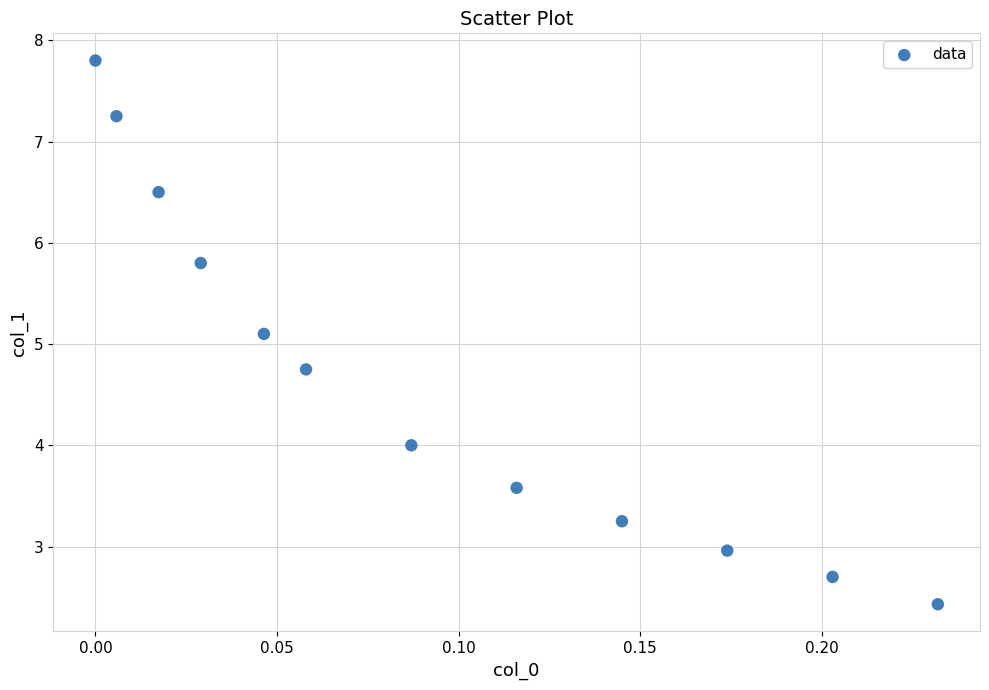

What Y value in the scatter plot is closest to 5?

5.1